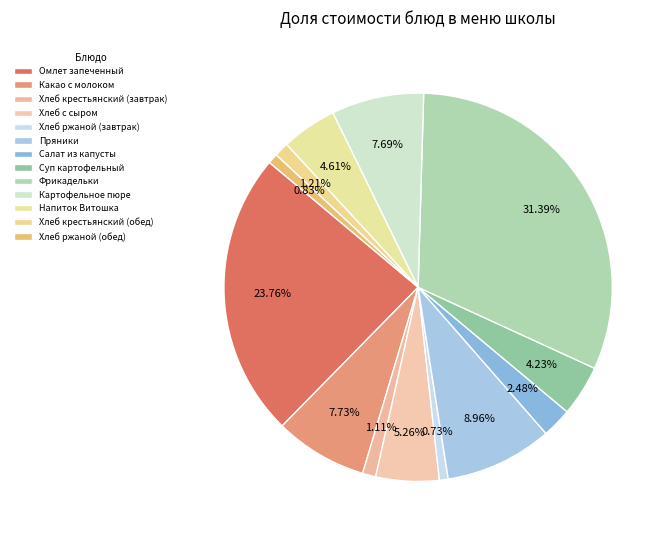

How many segments does this pie chart have?

13